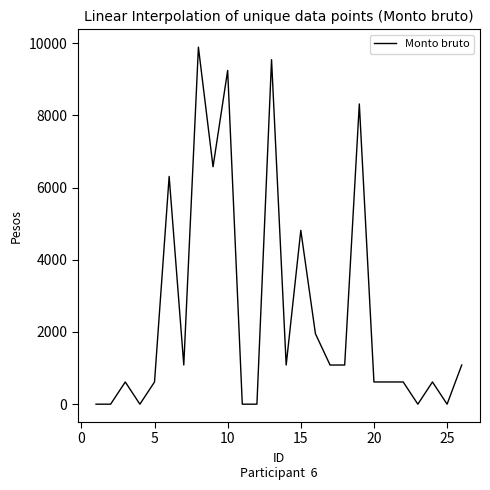

What is the maximum value shown in the chart?

9888.0